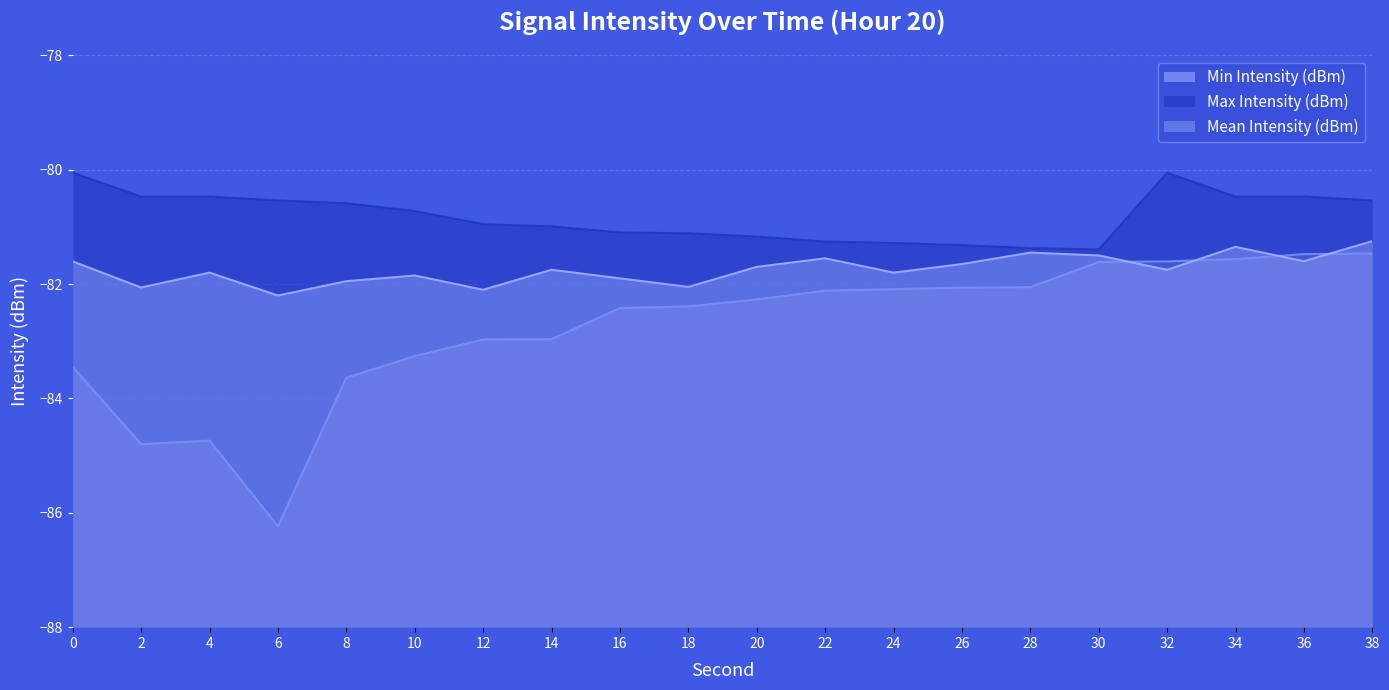

Reading left to right, transcribe all the data shown in this chart.

Min Intensity (dBm): -83.4	-84.8	-84.7	-86.2	-83.6	-83.3	-83.0	-83.0	-82.4	-82.4	-82.3	-82.1	-82.1	-82.1	-82.1	-81.6	-81.6	-81.6	-81.5	-81.5
Max Intensity (dBm): -80.1	-80.5	-80.5	-80.5	-80.6	-80.7	-81.0	-81.0	-81.1	-81.1	-81.2	-81.3	-81.3	-81.3	-81.4	-81.4	-80.1	-80.5	-80.5	-80.5
Mean Intensity (dBm): -81.6	-82.1	-81.8	-82.2	-82.0	-81.8	-82.1	-81.8	-81.9	-82.0	-81.7	-81.5	-81.8	-81.7	-81.5	-81.5	-81.8	-81.3	-81.6	-81.2